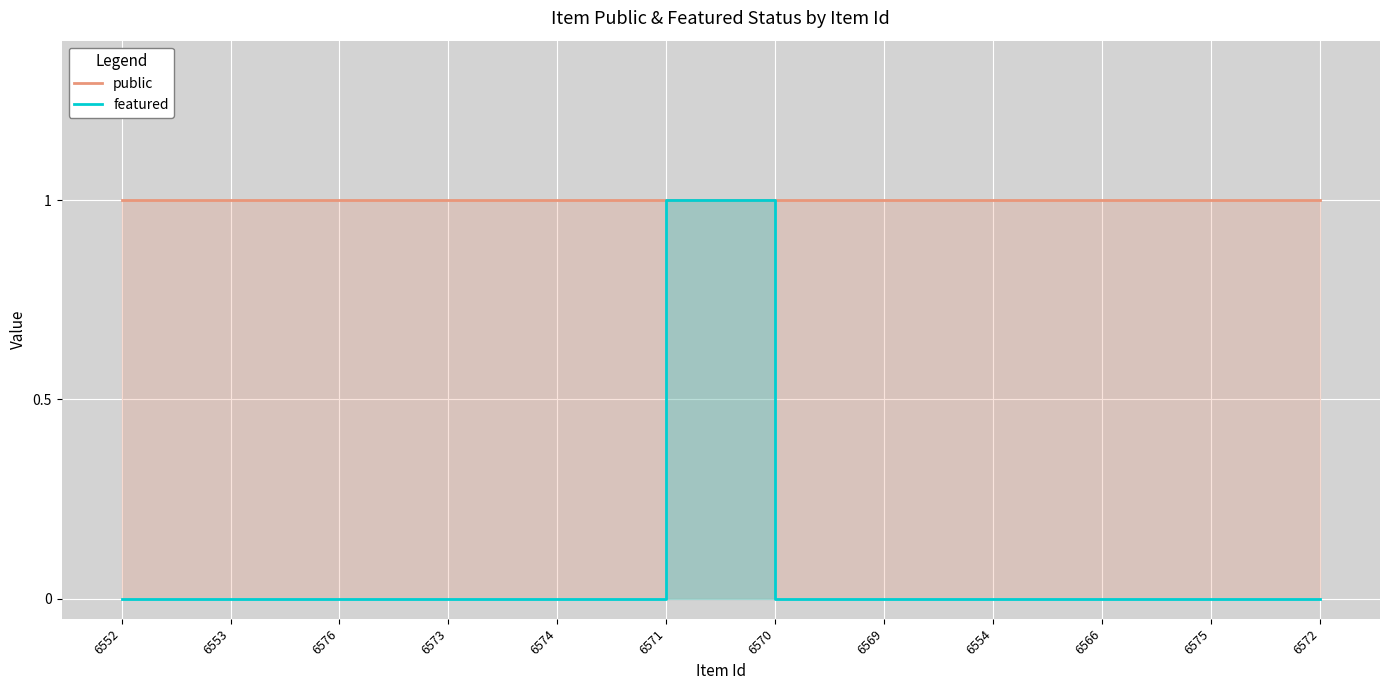

Reading left to right, what are all the values shown in this chart?

public: 6552=1	6553=1	6576=1	6573=1	6574=1	6571=1	6570=1	6569=1	6554=1	6566=1	6575=1	6572=1
featured: 6552=0	6553=0	6576=0	6573=0	6574=0	6571=1	6570=0	6569=0	6554=0	6566=0	6575=0	6572=0